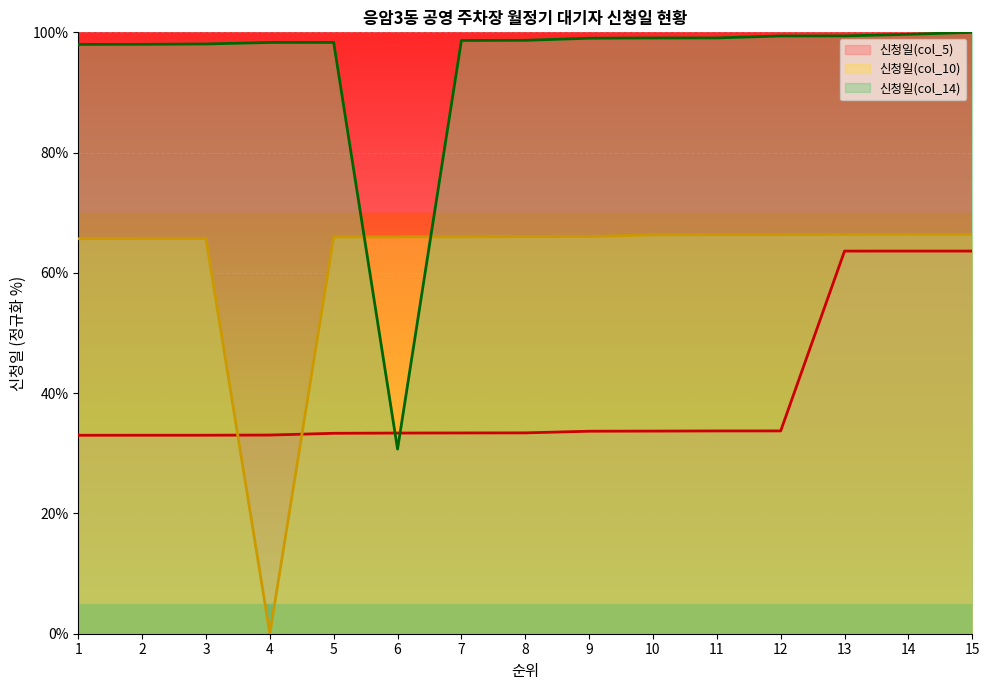

What value does the 신청일(col_5) series have at 4?

33.0